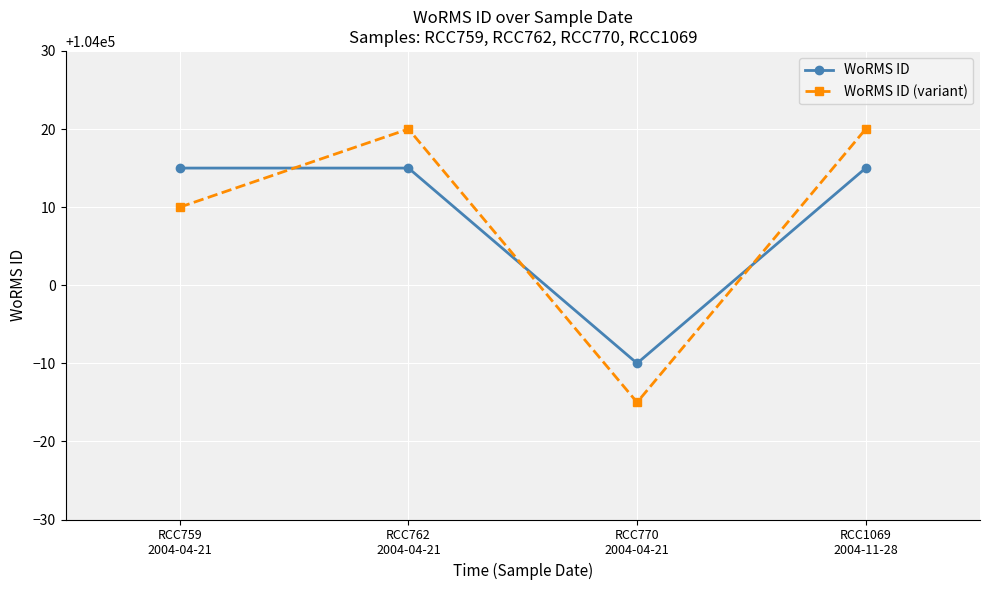

True or false: WoRMS ID and WoRMS ID (variant) cross at least once.

True